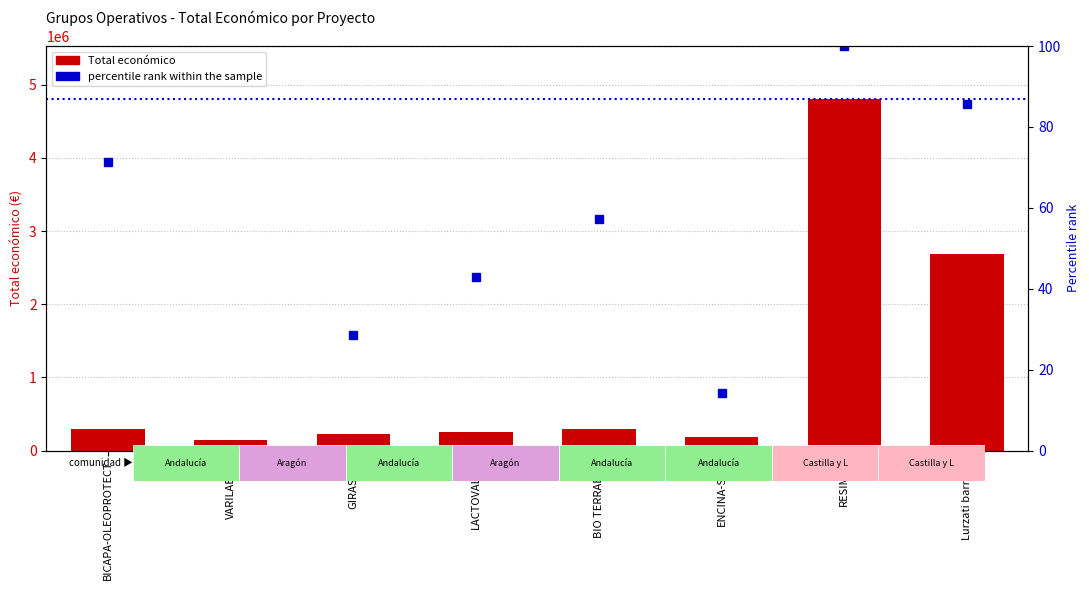

How many positive values does the percentile rank within the sample series have?

7